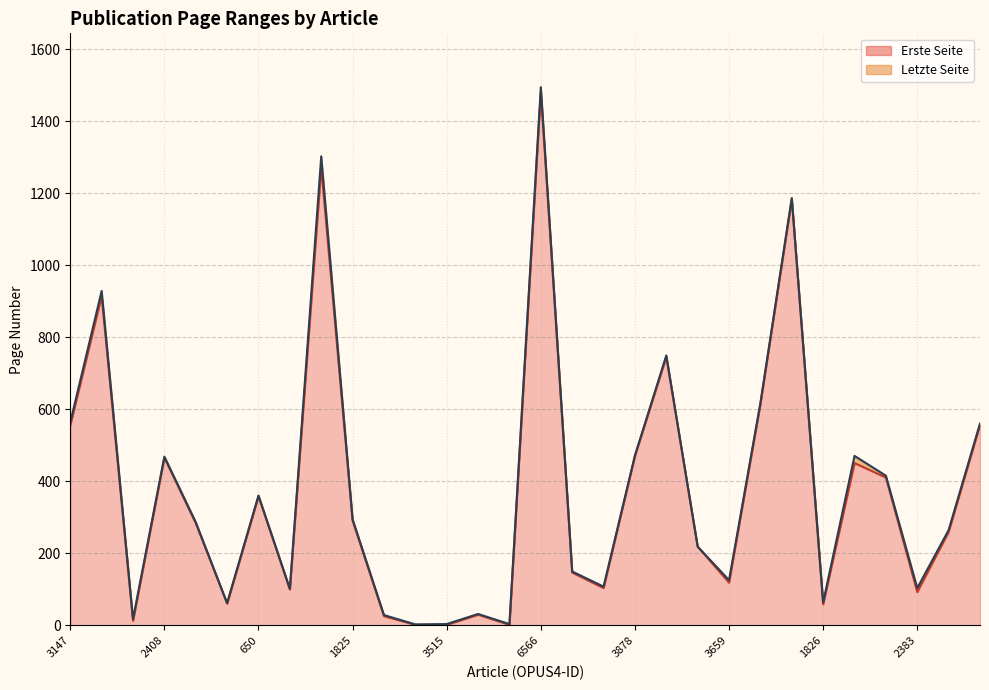

What is the sum of all Erste Seite values?

11299